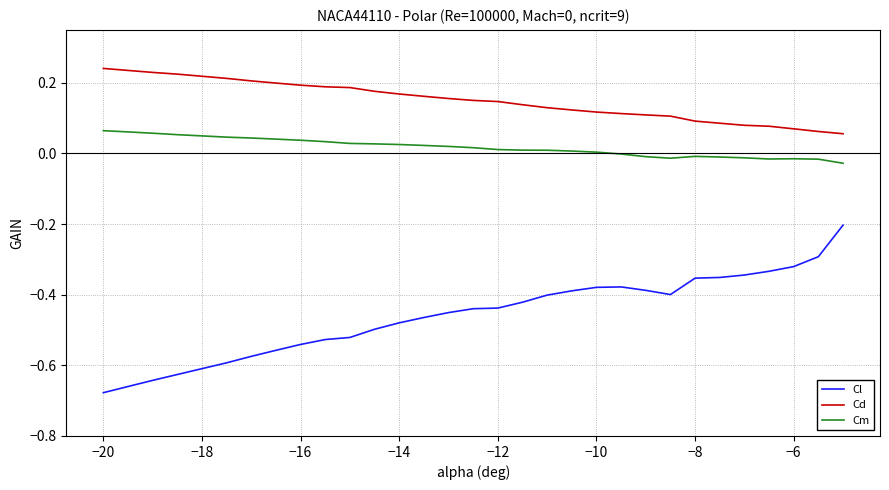

Rank the series by their maximum value, from highest to lowest.

Cd, Cm, Cl